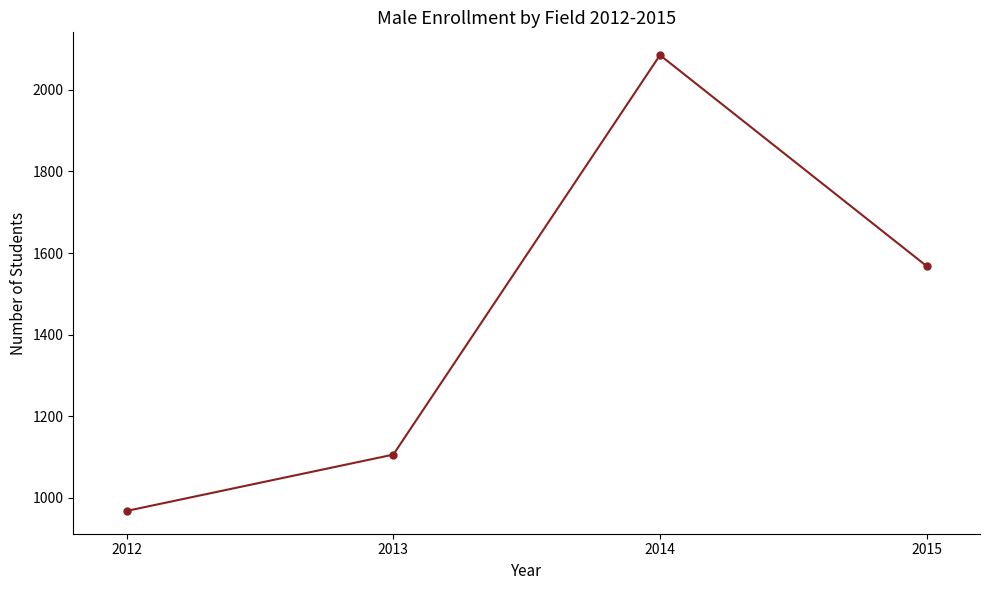

How many points are higher than both their immediate neighbors (excluding endpoints)?

1